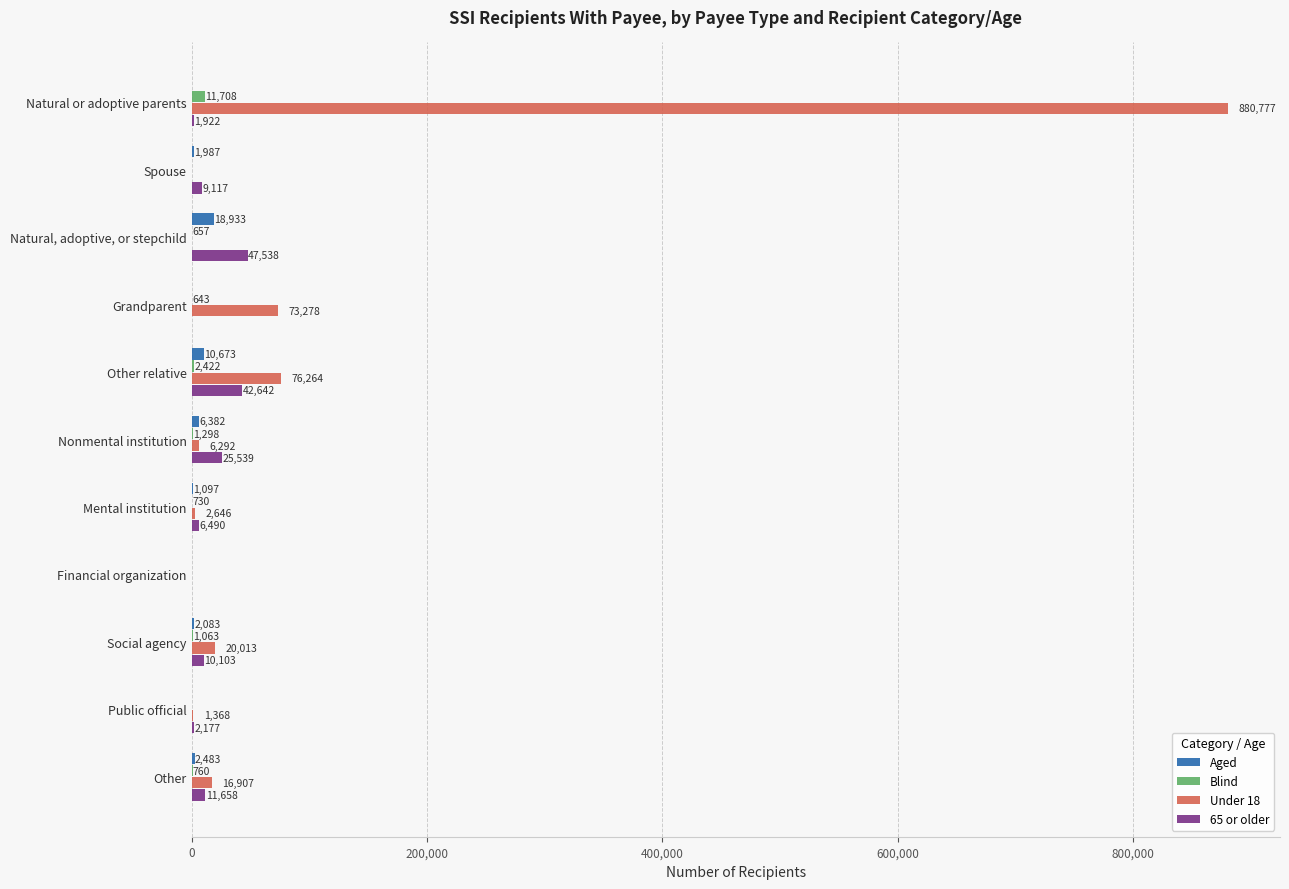

What is the sum of all 65 or older values?

157424